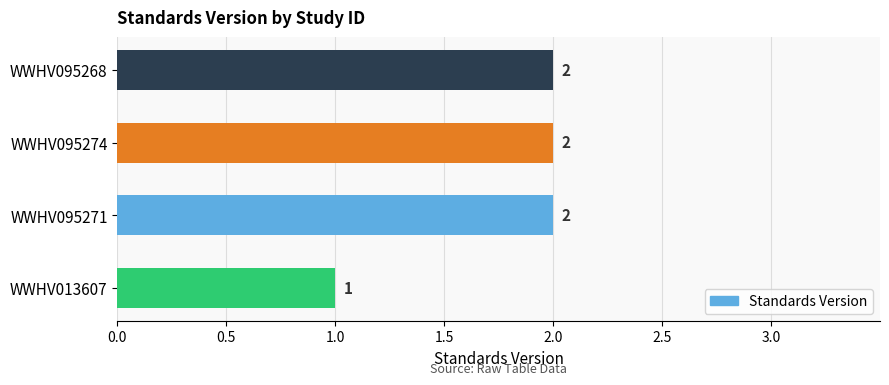

What is the ratio of the value at WWHV095274 to the value at WWHV013607?

2.0